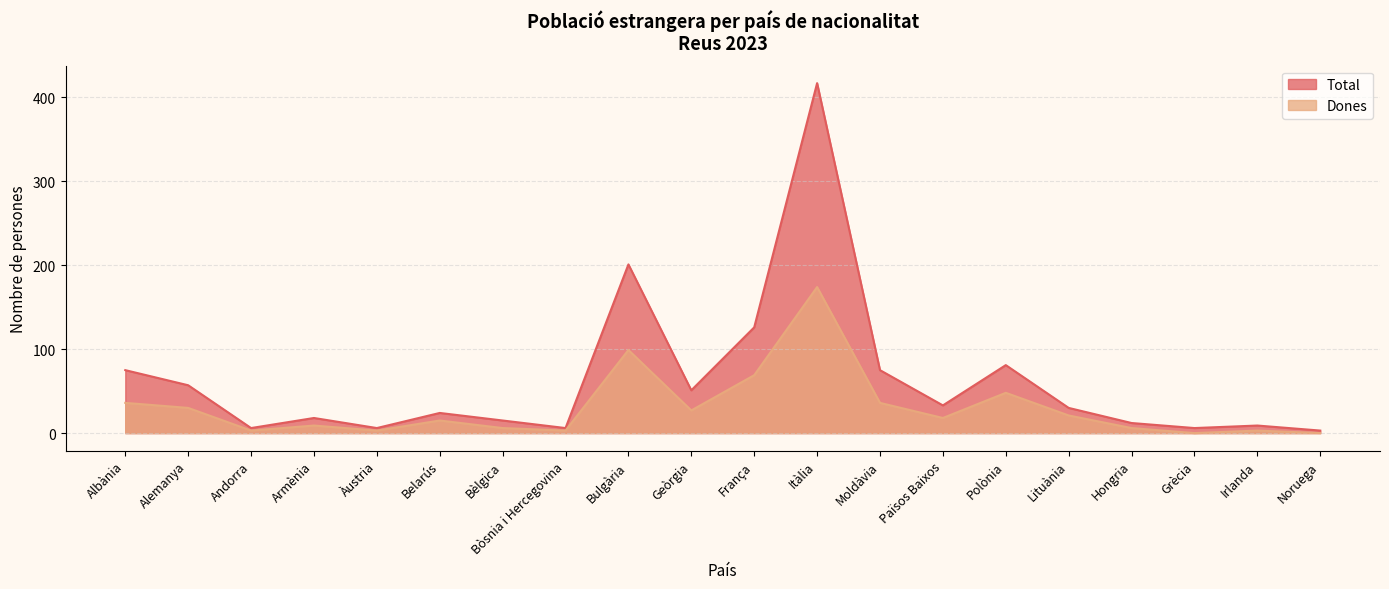

Which series has the widest spread of values?

Total